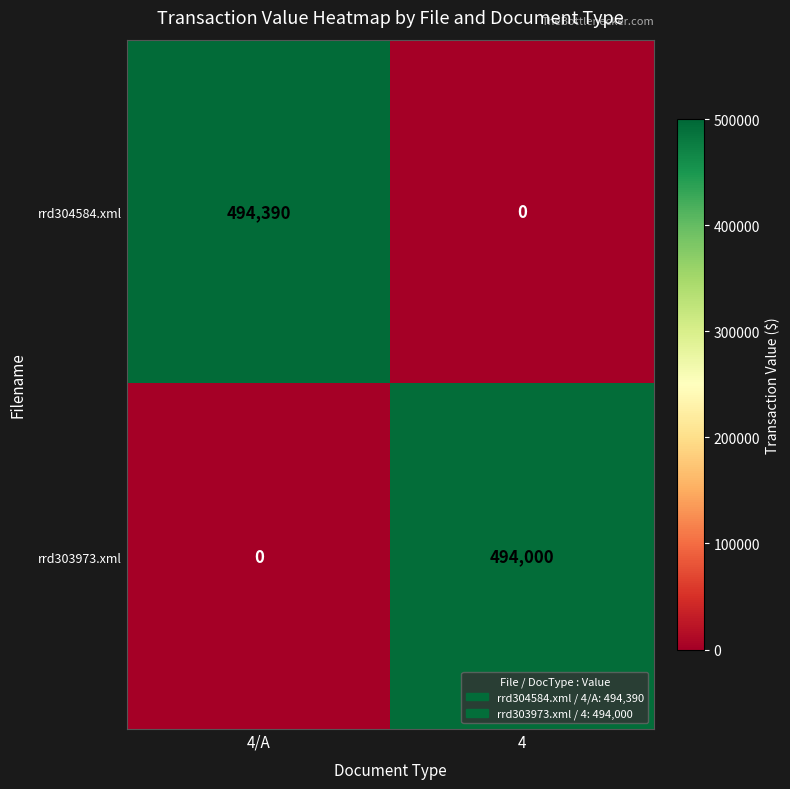

The value of rrd303973.xml at 4/A is 0. True or false?

True